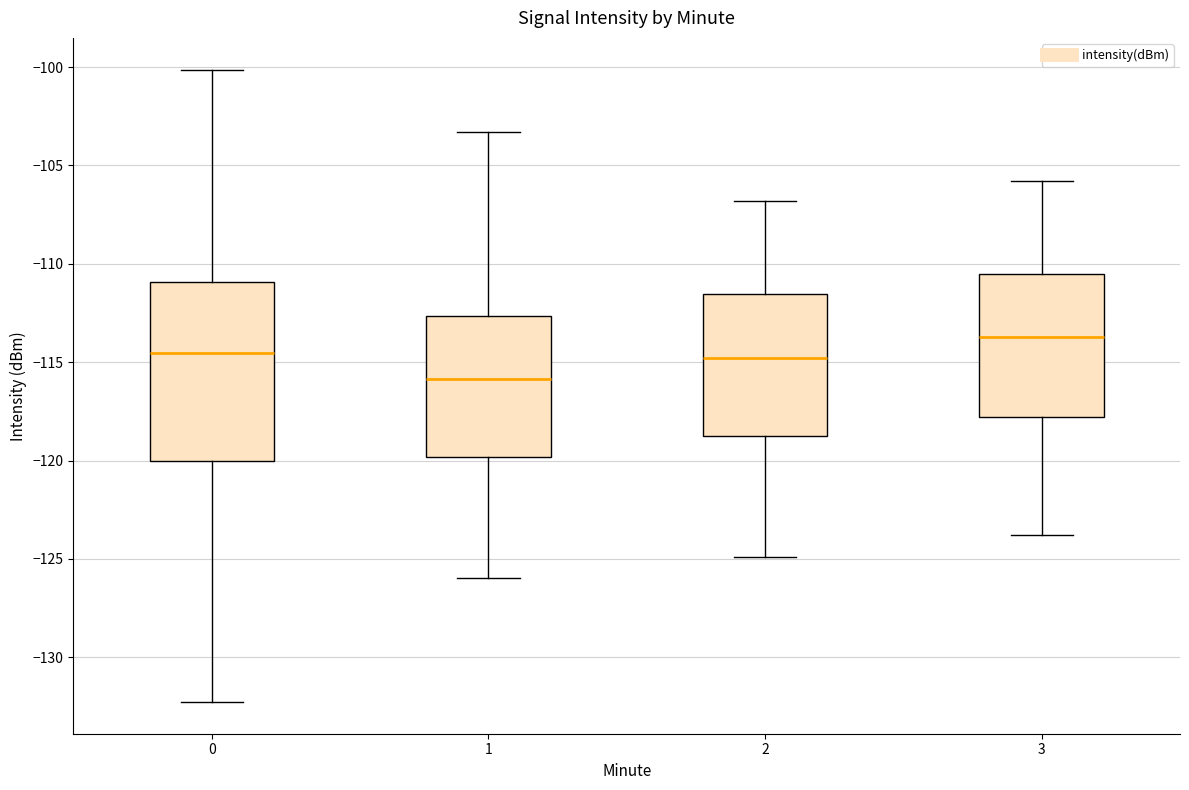

Where is the lower edge of the box at x = 0 on the y-axis? The values are not printed on the chart, so give them approximately, as read against the axis.

-120.0